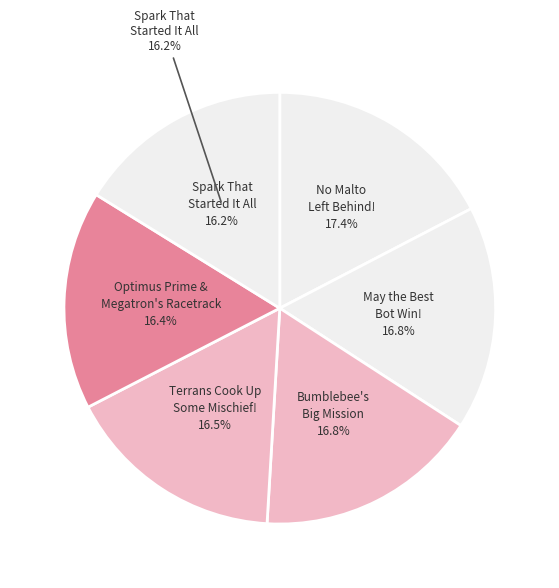

Rank the categories by value from lowest to highest.

Spark That Started It All, Optimus Prime and Megatron's Racetrack, Terrans Cook Up Some Mischief!, May the Best Bot Win!, Bumblebee's Big Mission, No Malto Left Behind!